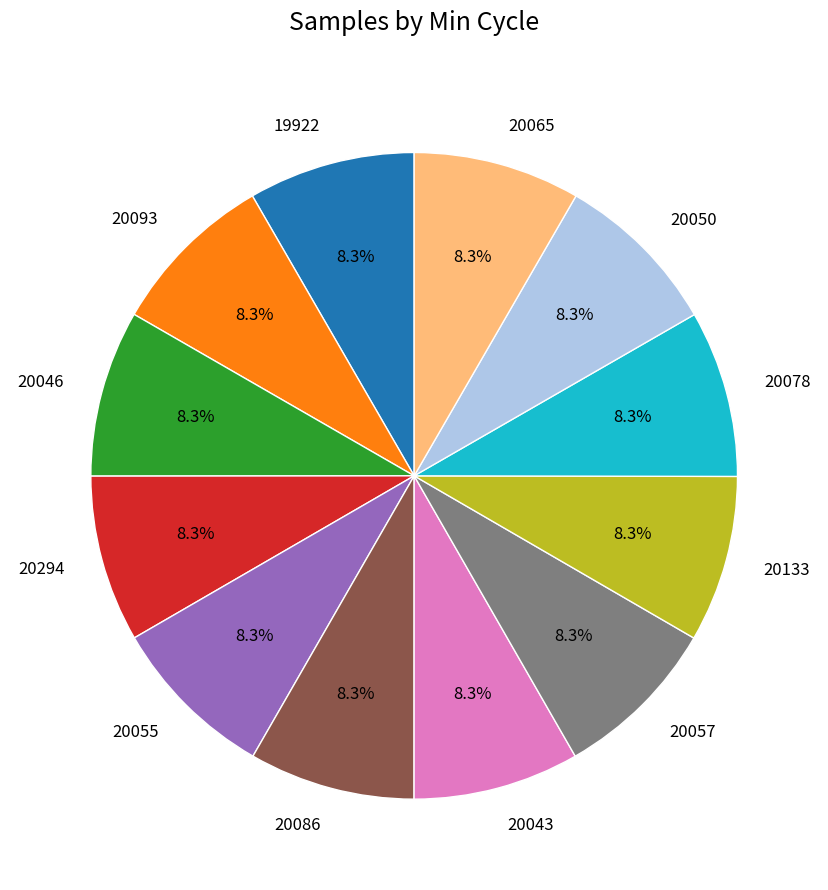

Does any single category account for the majority?

No